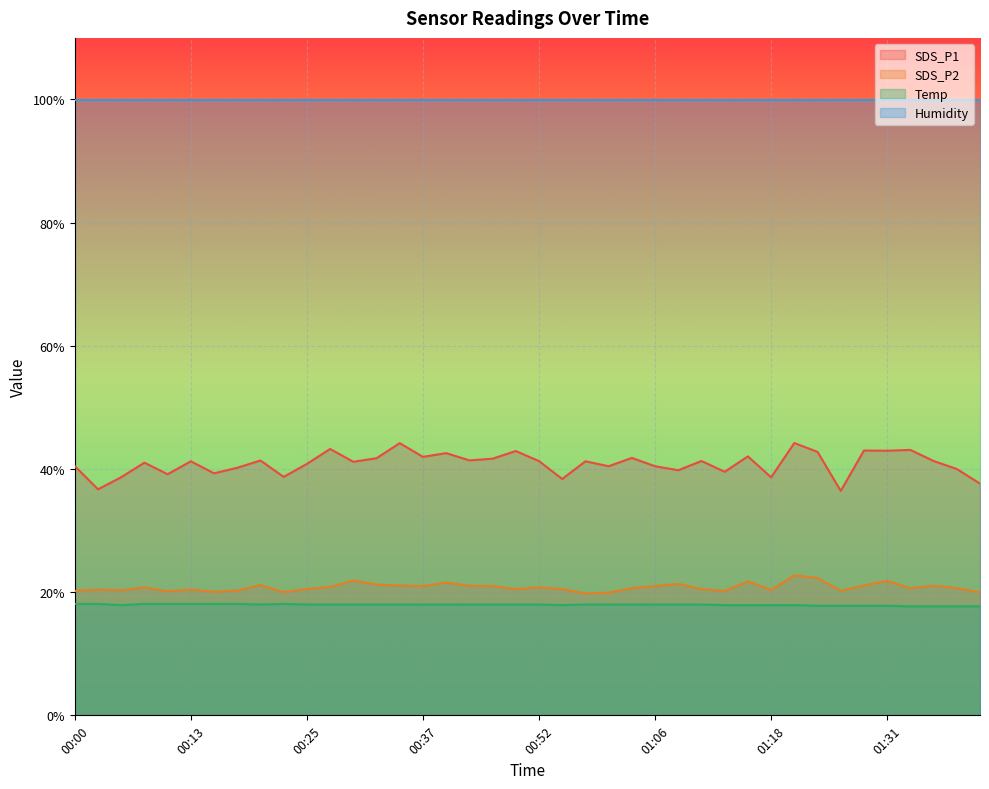

True or false: SDS_P2 has more than 2 points higher than both neighbors.

True